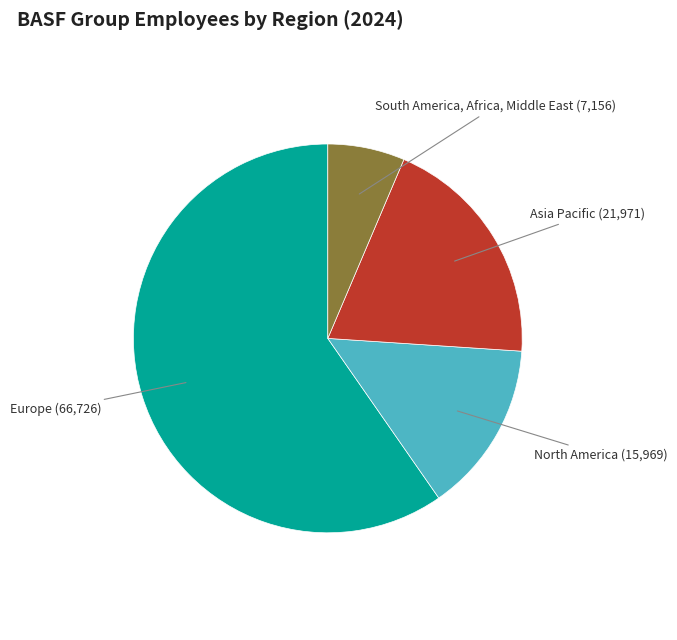

Does Europe represent more than half of the total?

Yes